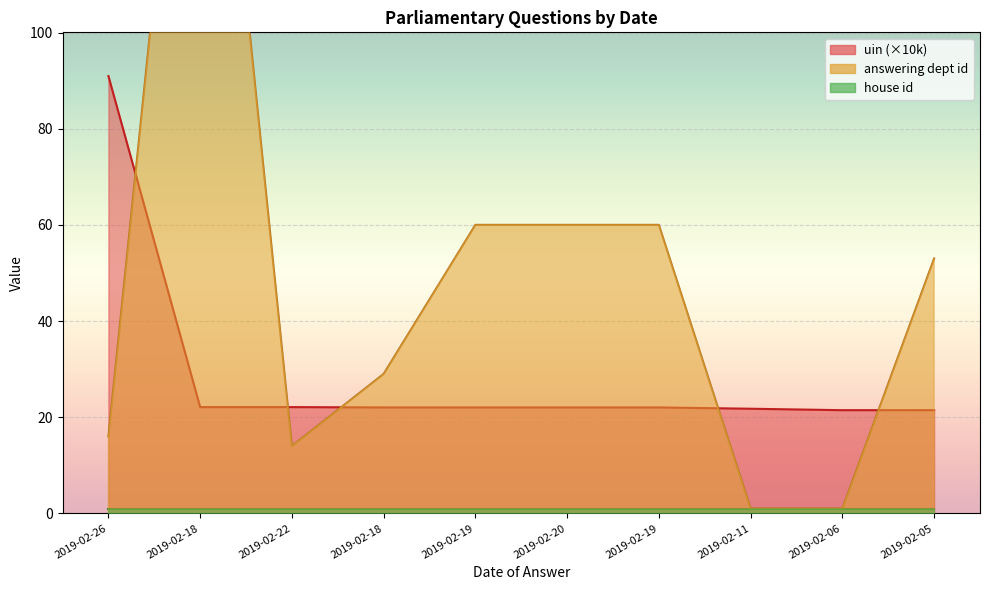

Where is the first local minimum for uin_normalized?

2019-02-18